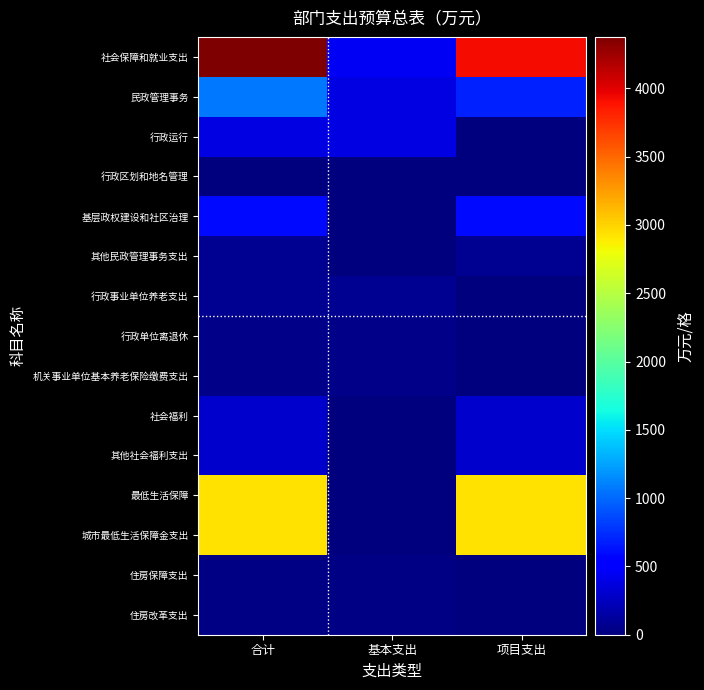

Reading left to right, extract all data points from this chart.

社会保障和就业支出: 合计=4376.7	基本支出=456.4	项目支出=3920.3
民政管理事务: 合计=1073.6	基本支出=381.4	项目支出=692.2
行政运行: 合计=391.4	基本支出=381.4	项目支出=10.0
行政区划和地名管理: 合计=13.0	基本支出=0.0	项目支出=13.0
基层政权建设和社区治理: 合计=596.2	基本支出=0.0	项目支出=596.2
其他民政管理事务支出: 合计=73.0	基本支出=0.0	项目支出=73.0
行政事业单位养老支出: 合计=75.0	基本支出=75.0	项目支出=0.0
行政单位离退休: 合计=35.3	基本支出=35.3	项目支出=0.0
机关事业单位基本养老保险缴费支出: 合计=39.7	基本支出=39.7	项目支出=0.0
社会福利: 合计=300.0	基本支出=0.0	项目支出=300.0
其他社会福利支出: 合计=300.0	基本支出=0.0	项目支出=300.0
最低生活保障: 合计=2928.1	基本支出=0.0	项目支出=2928.1
城市最低生活保障金支出: 合计=2928.1	基本支出=0.0	项目支出=2928.1
住房保障支出: 合计=26.1	基本支出=26.1	项目支出=0.0
住房改革支出: 合计=26.1	基本支出=26.1	项目支出=0.0